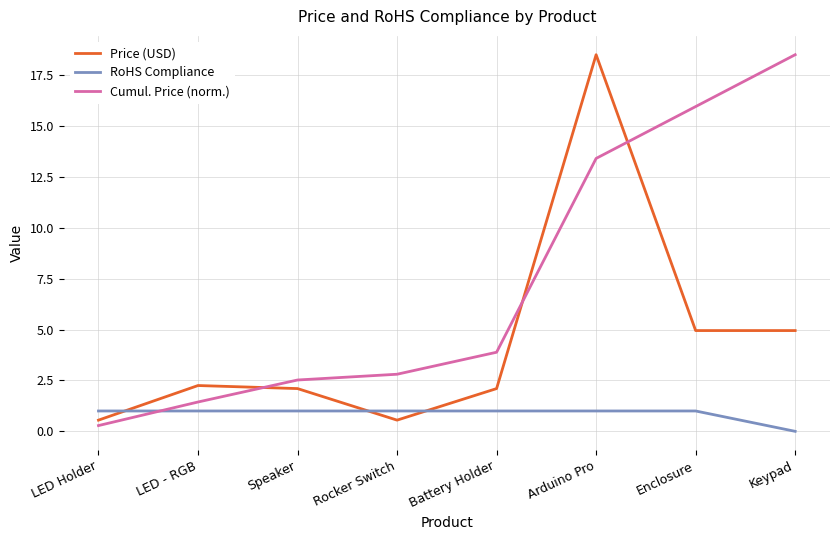

Is this an area chart (filled region under the line)?

No